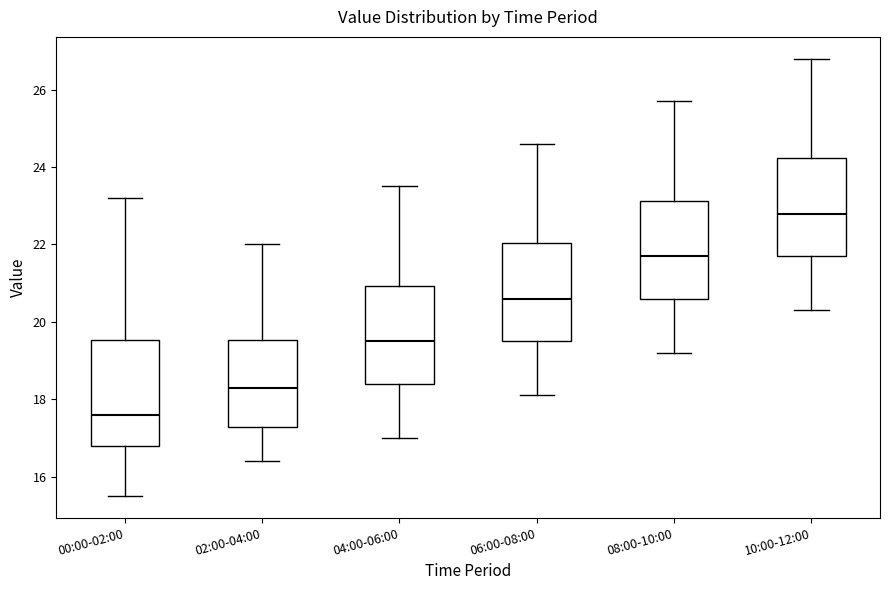

Reading left to right, read every box against the y-axis: the position of its median line, the range the box covers, and the ends of its whiskers. The values are not printed on the chart, so give them approximately, as read against the axis.

00:00-02:00: median 17.6, box 16.8 to 19.6, whiskers 15.6 to 23.2
02:00-04:00: median 18.4, box 17.2 to 19.6, whiskers 16.4 to 22.0
04:00-06:00: median 19.6, box 18.4 to 21.0, whiskers 17.0 to 23.6
06:00-08:00: median 20.6, box 19.6 to 22.0, whiskers 18.2 to 24.6
08:00-10:00: median 21.8, box 20.6 to 23.2, whiskers 19.2 to 25.8
10:00-12:00: median 22.8, box 21.8 to 24.2, whiskers 20.4 to 26.8